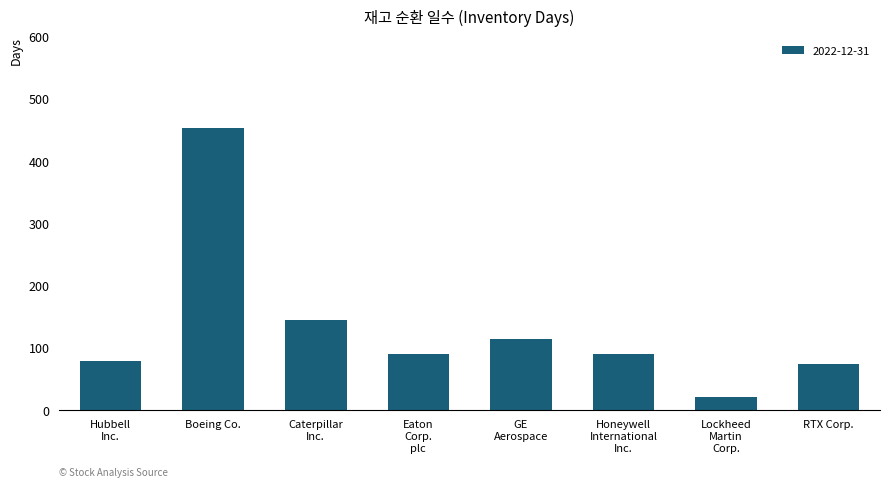

What is the sum of all values?

1061